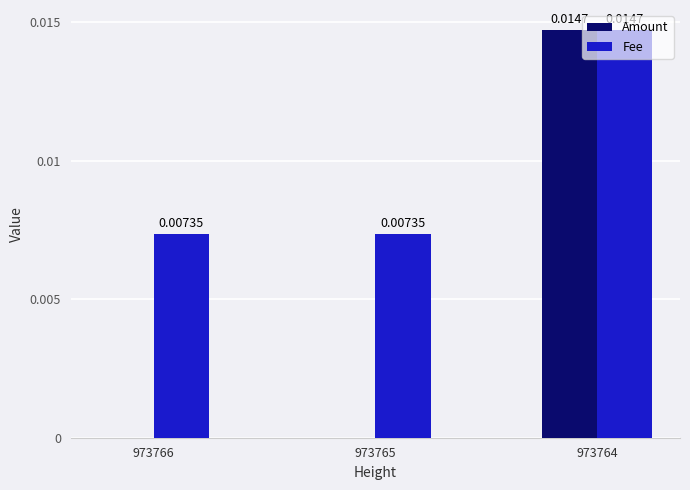

Which series changed the most between 973765 and 973764?

Amount